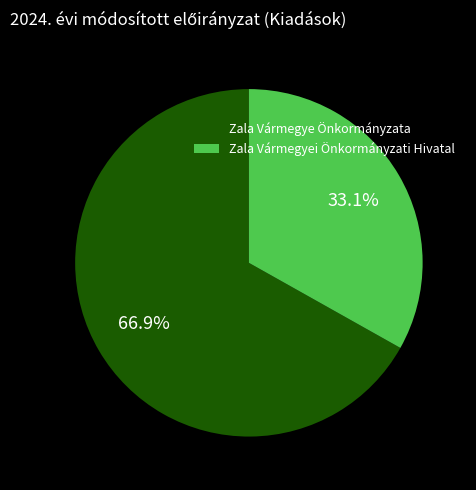

To the nearest percent, what portion does Zala Vármegye Önkormányzata represent?

67%